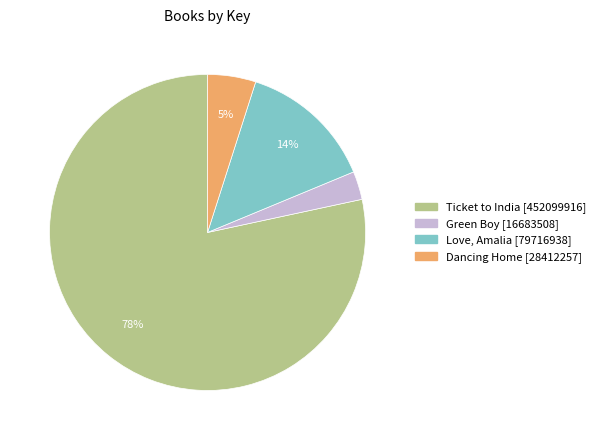

Which category has the smallest portion of the pie?

Green Boy